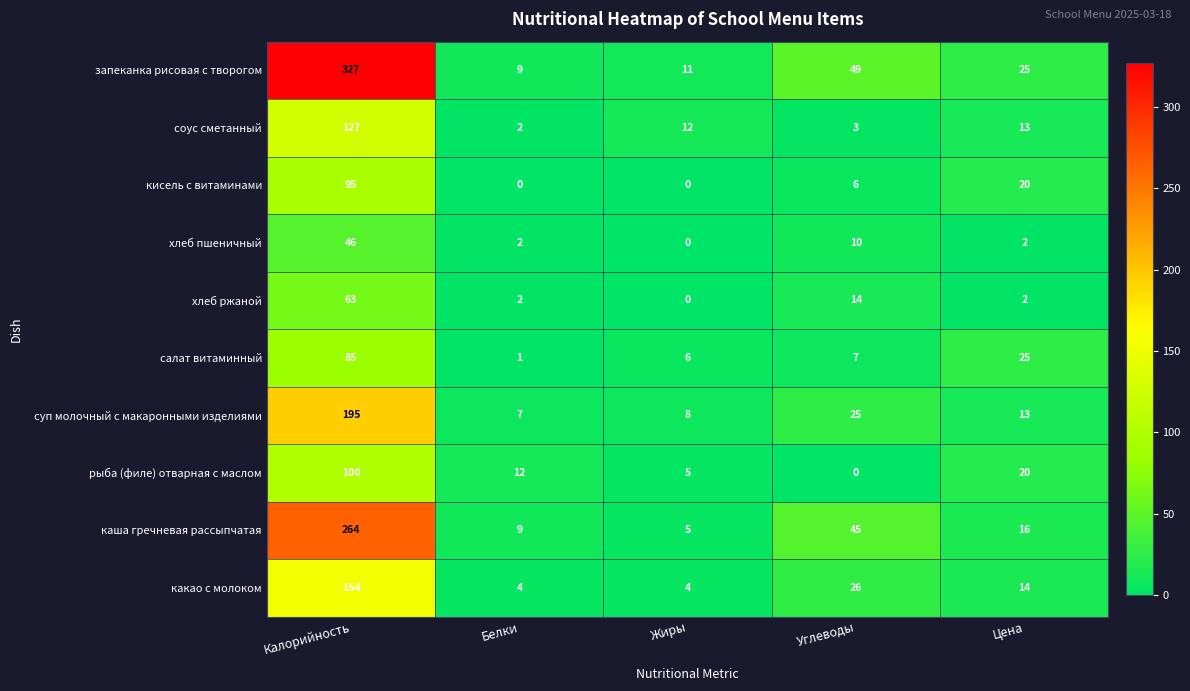

What is the spread (max minus min) of values at Углеводы?

49